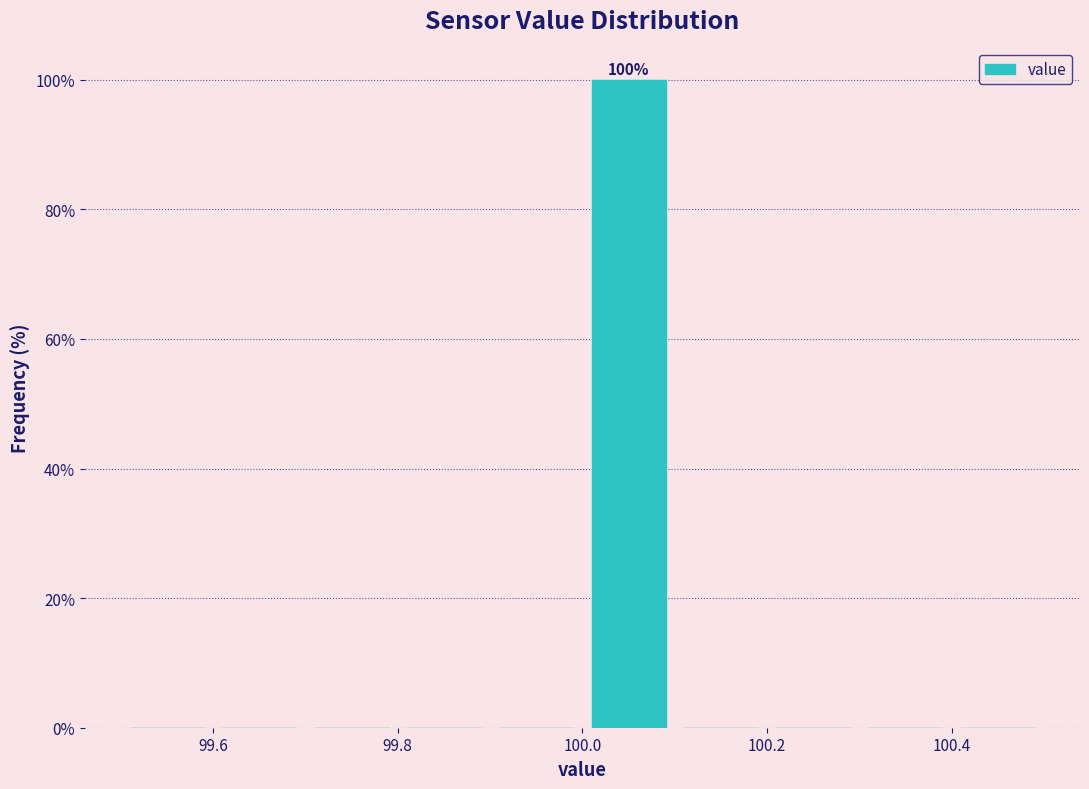

Which range on the x-axis has the tallest bar?

100.0 to 100.1